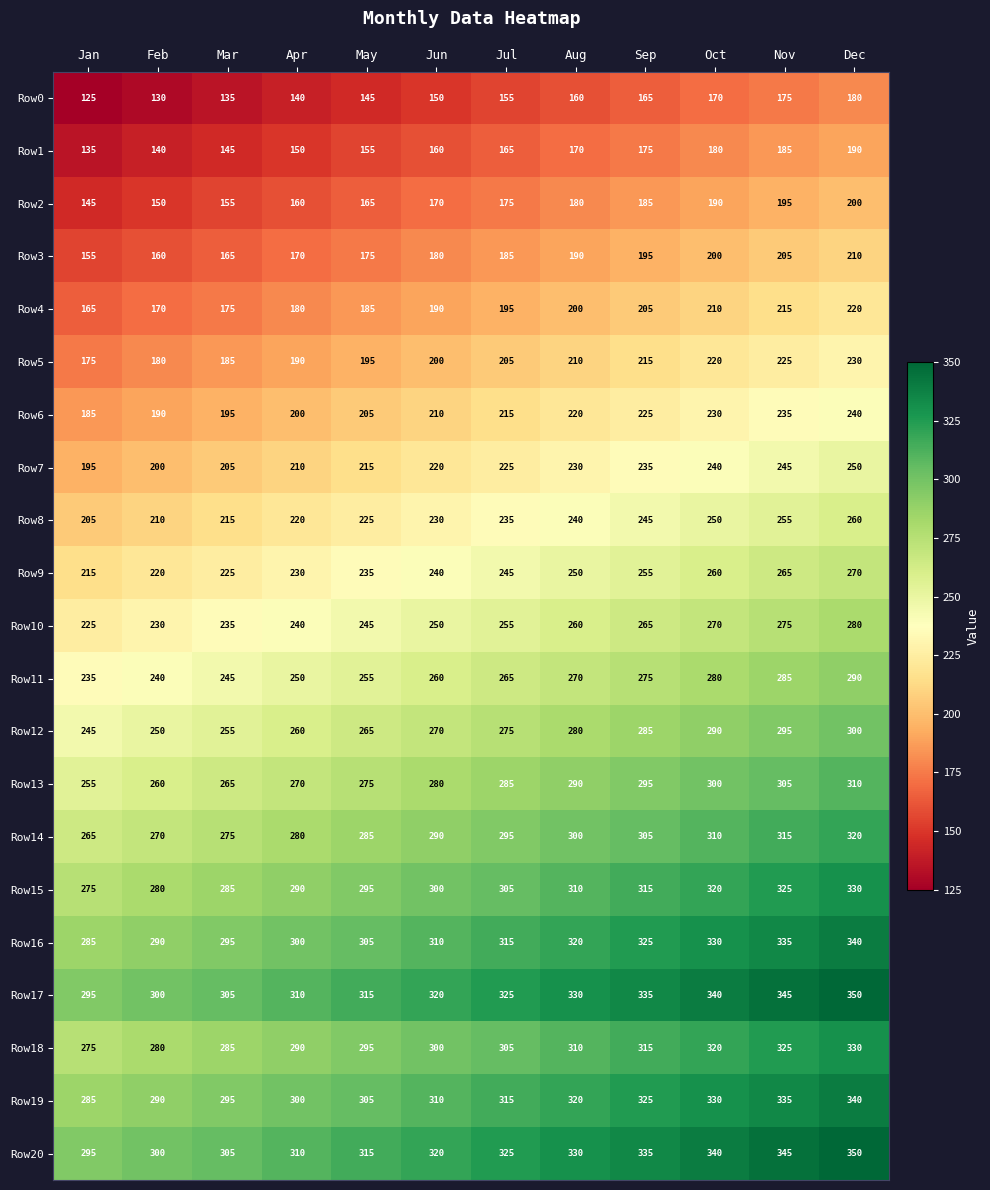

The Row15 series shows 520 at Aug. True or false?

False